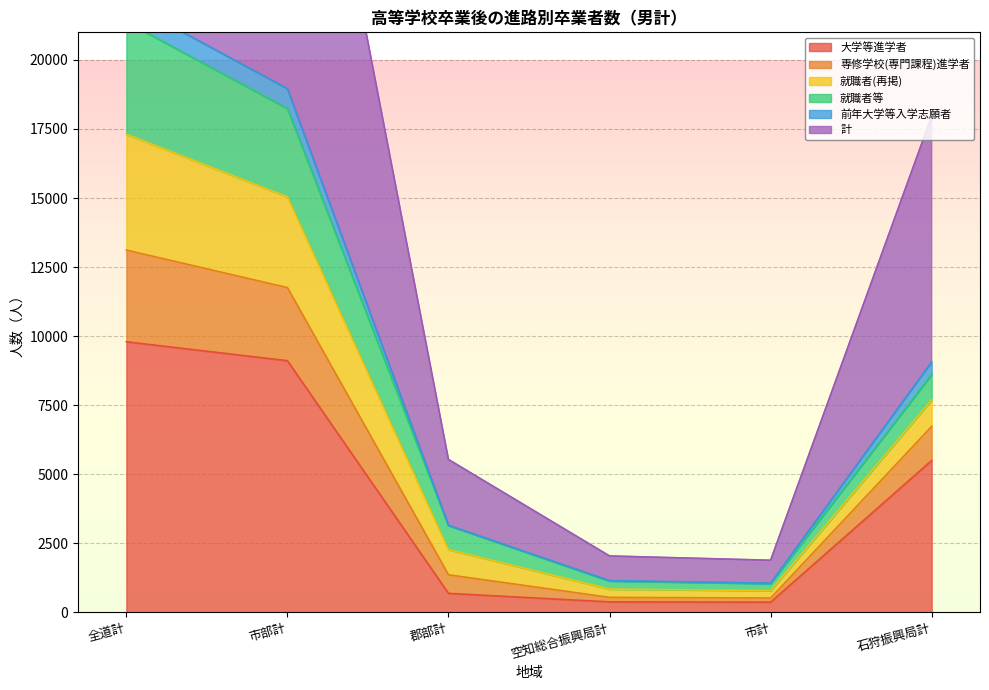

What is the label of the 3rd point from the right?

空知総合振興局計